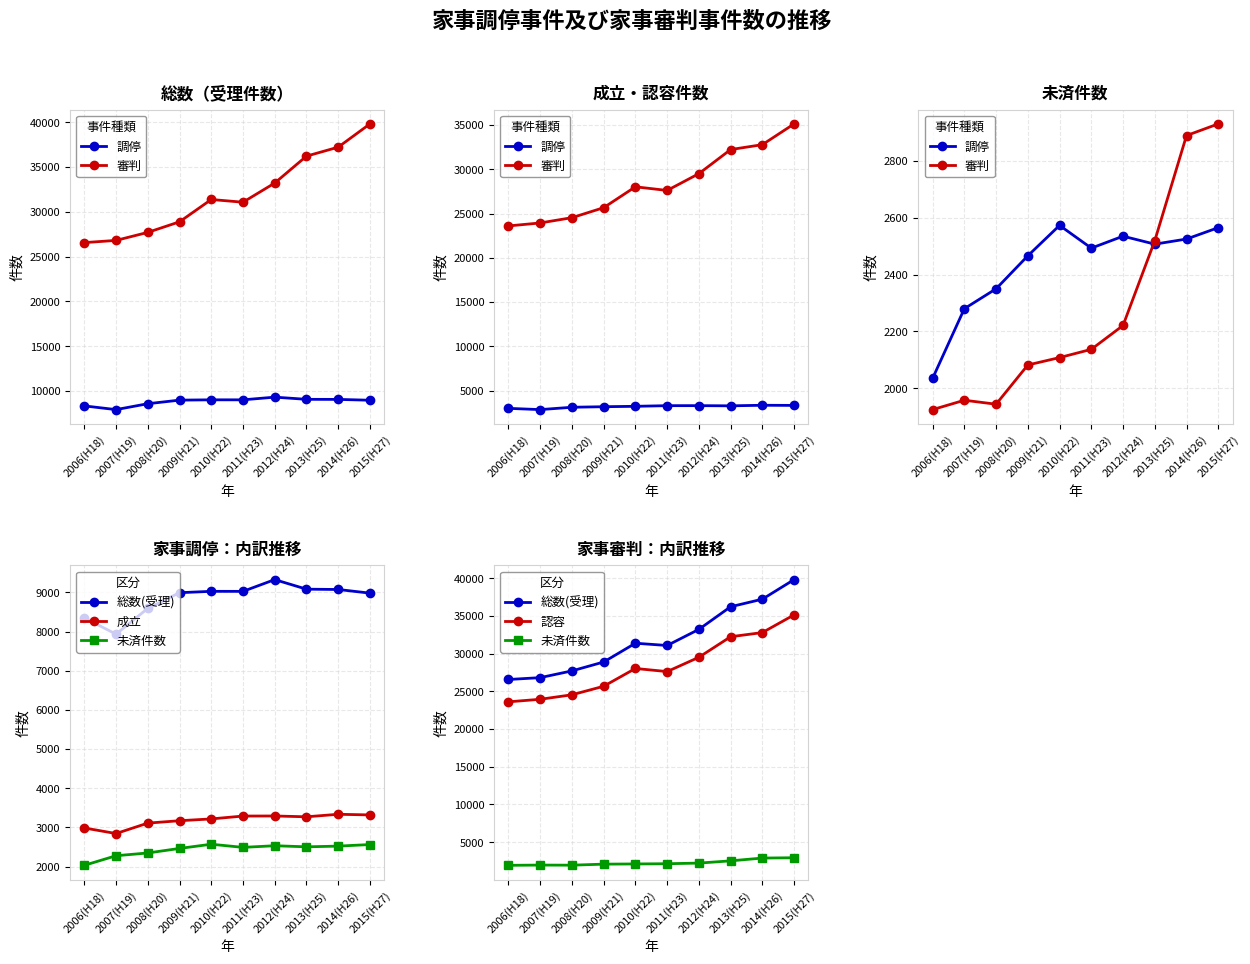

At which category is the sum across all series the highest?

2015(H27)